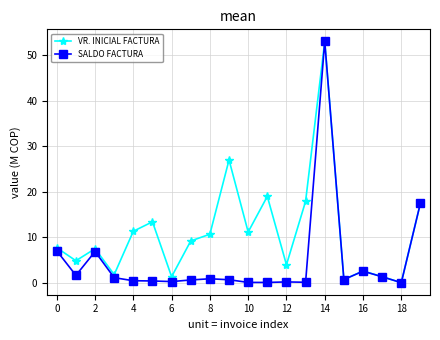

What is the highest value of the SALDO FACTURA series?

53.1